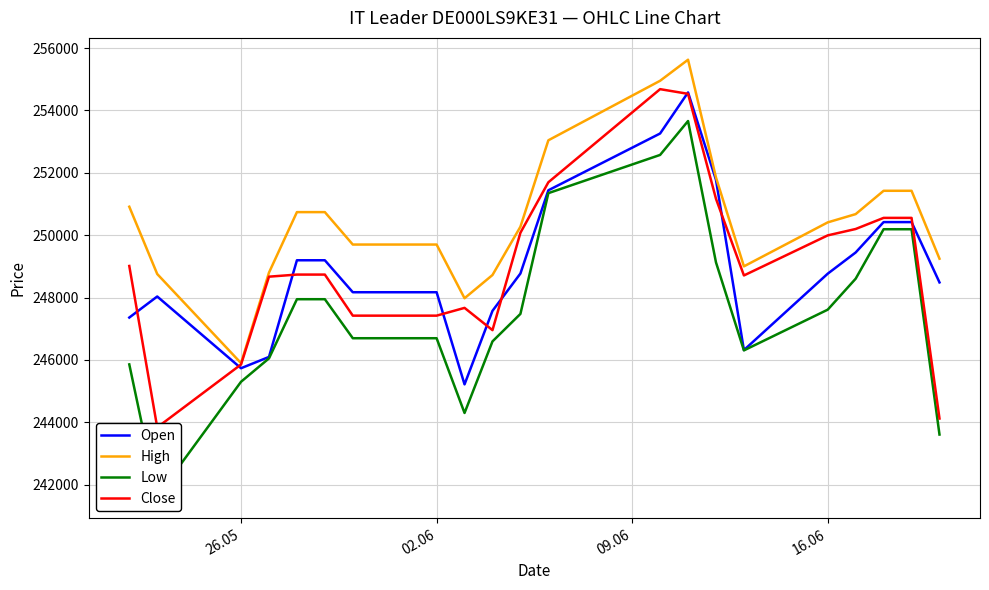

What is the highest value of the Open series?

254577